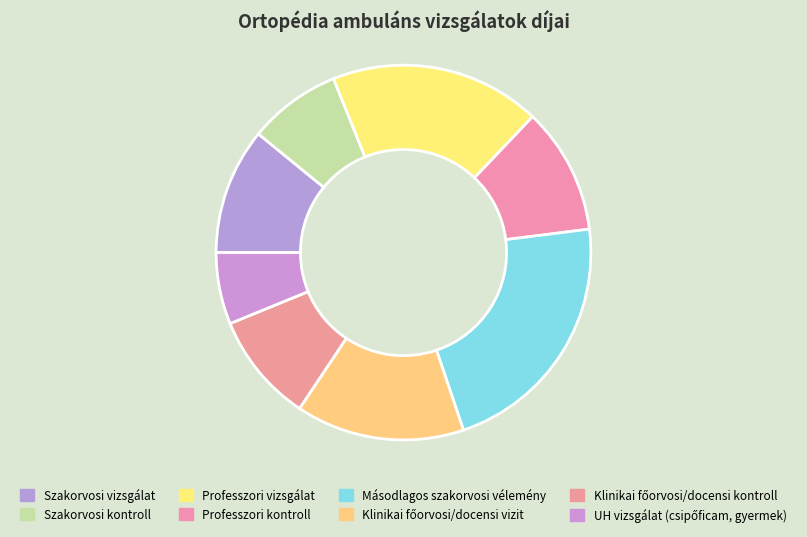

How many slices are in this pie chart?

8